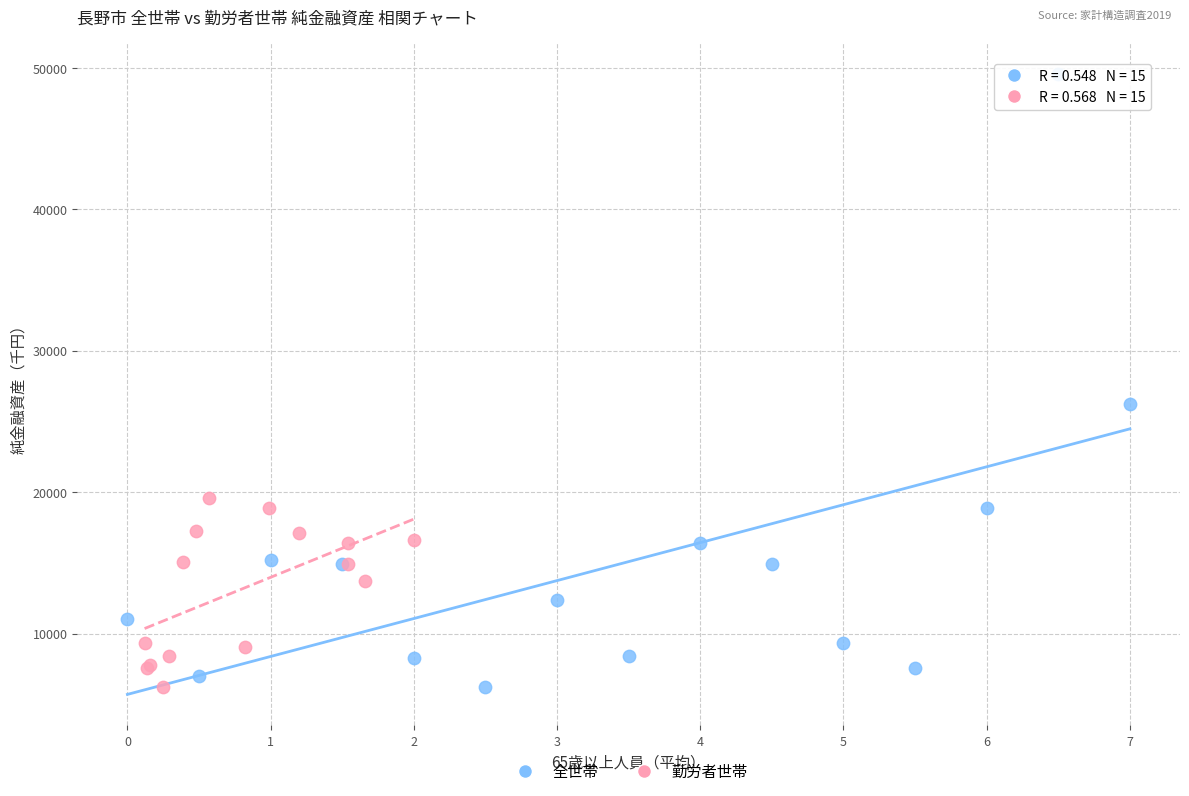

Which series reaches the maximum Y coordinate?

全世帯